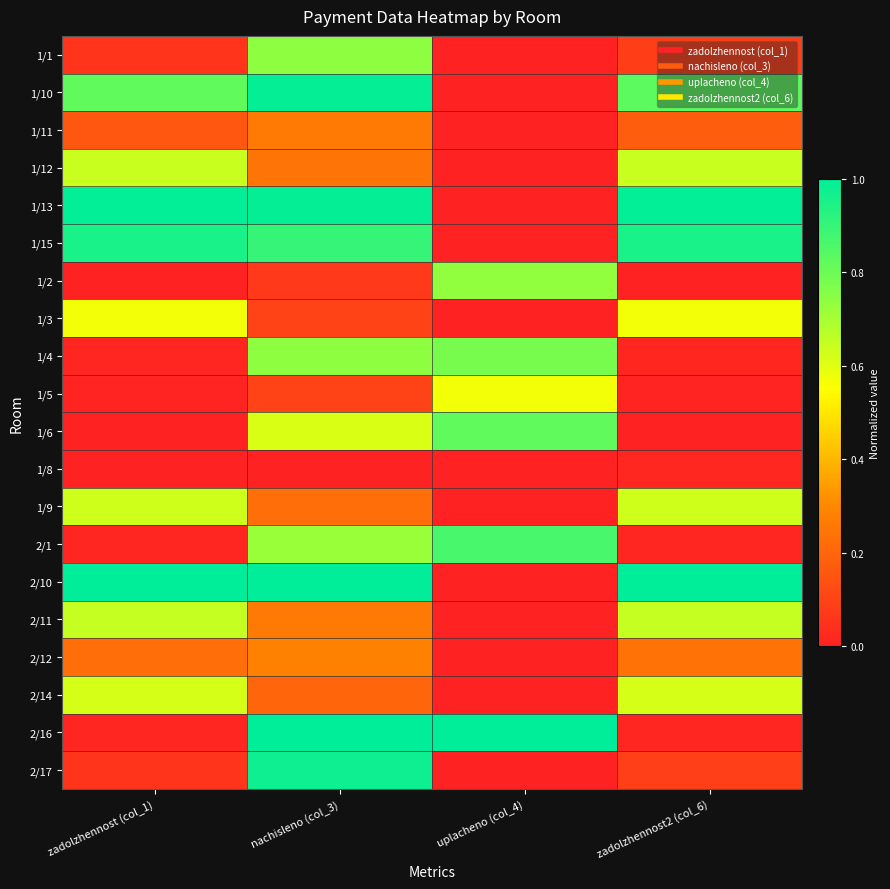

Reading right to left, transcribe all the data shown in this chart.

1/1: zadolzhennost2 (col_6)=0.1	uplacheno (col_4)=0.0	nachisleno (col_3)=0.7	zadolzhennost (col_1)=0.1
1/10: zadolzhennost2 (col_6)=0.8	uplacheno (col_4)=0.0	nachisleno (col_3)=1.0	zadolzhennost (col_1)=0.8
1/11: zadolzhennost2 (col_6)=0.2	uplacheno (col_4)=0.0	nachisleno (col_3)=0.3	zadolzhennost (col_1)=0.2
1/12: zadolzhennost2 (col_6)=0.6	uplacheno (col_4)=0.0	nachisleno (col_3)=0.2	zadolzhennost (col_1)=0.6
1/13: zadolzhennost2 (col_6)=1.0	uplacheno (col_4)=0.0	nachisleno (col_3)=1.0	zadolzhennost (col_1)=1.0
1/15: zadolzhennost2 (col_6)=1.0	uplacheno (col_4)=0.0	nachisleno (col_3)=0.9	zadolzhennost (col_1)=1.0
1/2: zadolzhennost2 (col_6)=0.0	uplacheno (col_4)=0.7	nachisleno (col_3)=0.1	zadolzhennost (col_1)=0.0
1/3: zadolzhennost2 (col_6)=0.6	uplacheno (col_4)=0.0	nachisleno (col_3)=0.1	zadolzhennost (col_1)=0.6
1/4: zadolzhennost2 (col_6)=0.0	uplacheno (col_4)=0.8	nachisleno (col_3)=0.7	zadolzhennost (col_1)=0.0
1/5: zadolzhennost2 (col_6)=0.0	uplacheno (col_4)=0.6	nachisleno (col_3)=0.1	zadolzhennost (col_1)=0.0
1/6: zadolzhennost2 (col_6)=0.0	uplacheno (col_4)=0.8	nachisleno (col_3)=0.6	zadolzhennost (col_1)=0.0
1/8: zadolzhennost2 (col_6)=0.0	uplacheno (col_4)=0.0	nachisleno (col_3)=0.0	zadolzhennost (col_1)=0.0
1/9: zadolzhennost2 (col_6)=0.6	uplacheno (col_4)=0.0	nachisleno (col_3)=0.2	zadolzhennost (col_1)=0.6
2/1: zadolzhennost2 (col_6)=0.0	uplacheno (col_4)=0.9	nachisleno (col_3)=0.7	zadolzhennost (col_1)=0.0
2/10: zadolzhennost2 (col_6)=1.0	uplacheno (col_4)=0.0	nachisleno (col_3)=1.0	zadolzhennost (col_1)=1.0
2/11: zadolzhennost2 (col_6)=0.6	uplacheno (col_4)=0.0	nachisleno (col_3)=0.3	zadolzhennost (col_1)=0.6
2/12: zadolzhennost2 (col_6)=0.2	uplacheno (col_4)=0.0	nachisleno (col_3)=0.3	zadolzhennost (col_1)=0.2
2/14: zadolzhennost2 (col_6)=0.6	uplacheno (col_4)=0.0	nachisleno (col_3)=0.2	zadolzhennost (col_1)=0.6
2/16: zadolzhennost2 (col_6)=0.0	uplacheno (col_4)=1.0	nachisleno (col_3)=1.0	zadolzhennost (col_1)=0.0
2/17: zadolzhennost2 (col_6)=0.1	uplacheno (col_4)=0.0	nachisleno (col_3)=1.0	zadolzhennost (col_1)=0.1